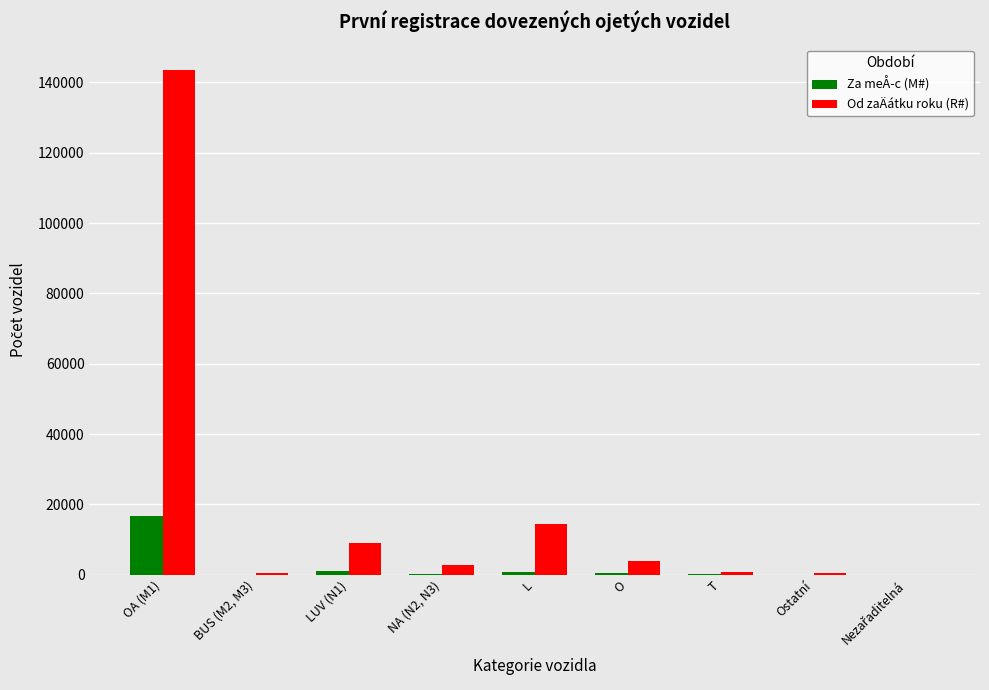

Which series changed the most between OA (M1) and LUV (N1)?

Od zaÄátku roku (R#)